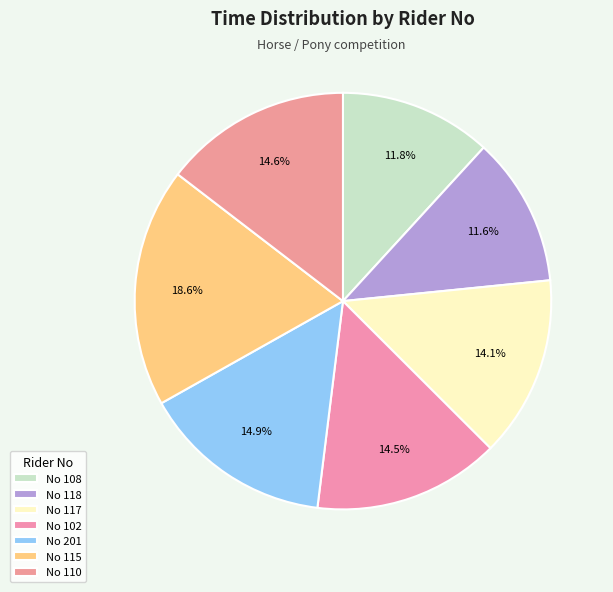

How many segments does this pie chart have?

7